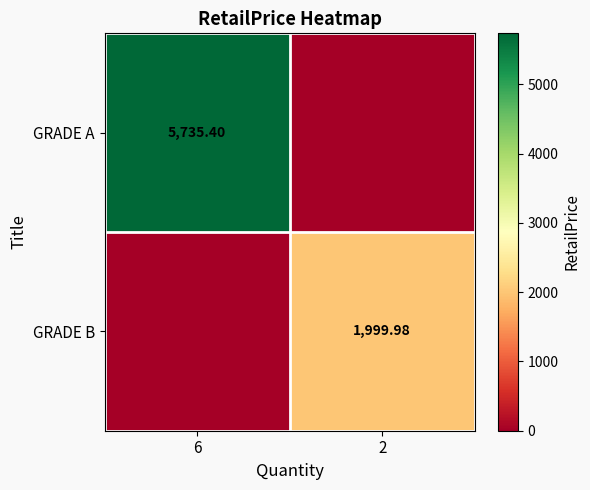

Is the value of GRADE A at 6 greater than the value of GRADE B at 2?

Yes